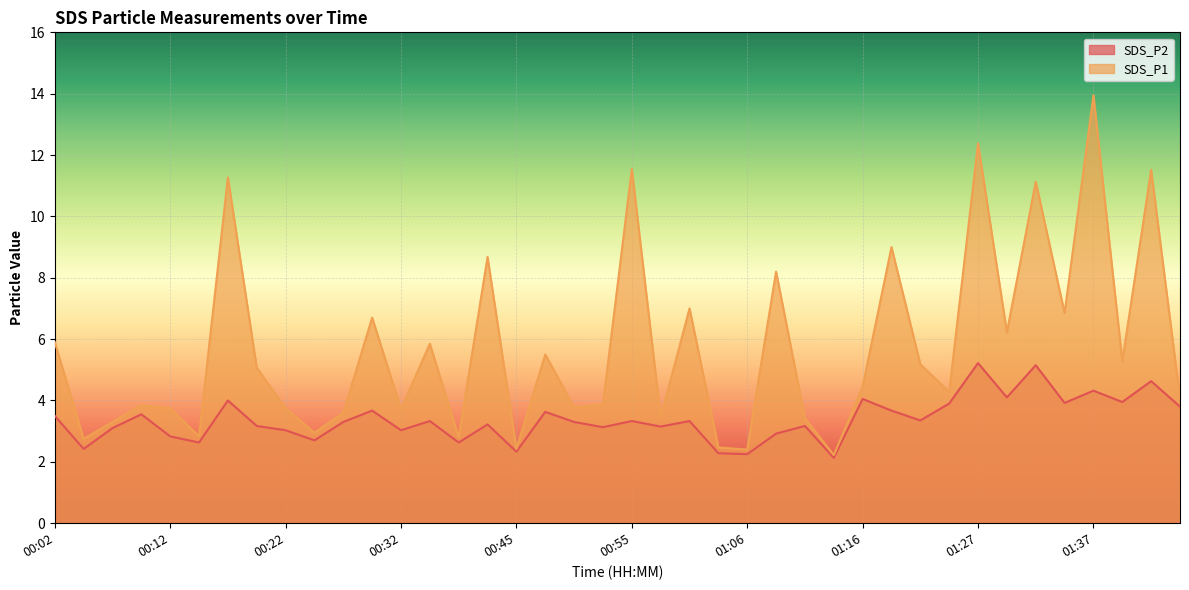

What is the label of the 37th point from the left?

01:37